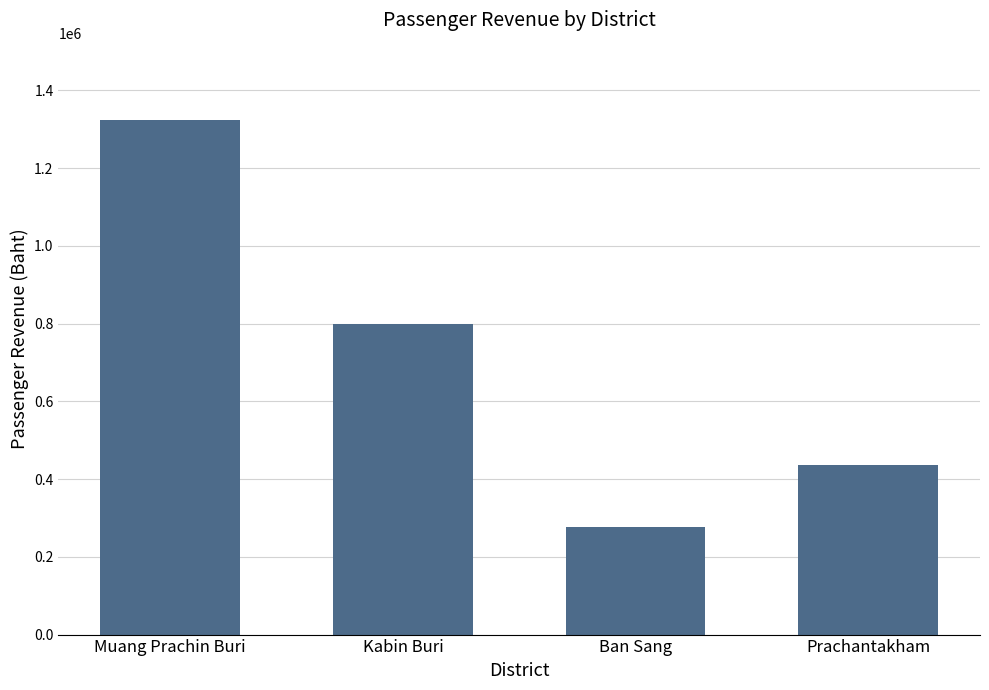

What is the difference between the second highest and second lowest values?

362552